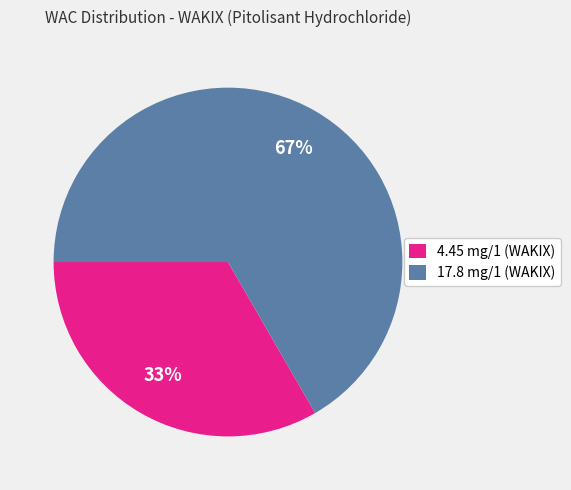

Rank the categories by value from lowest to highest.

4.45 mg/1 (WAKIX), 17.8 mg/1 (WAKIX)